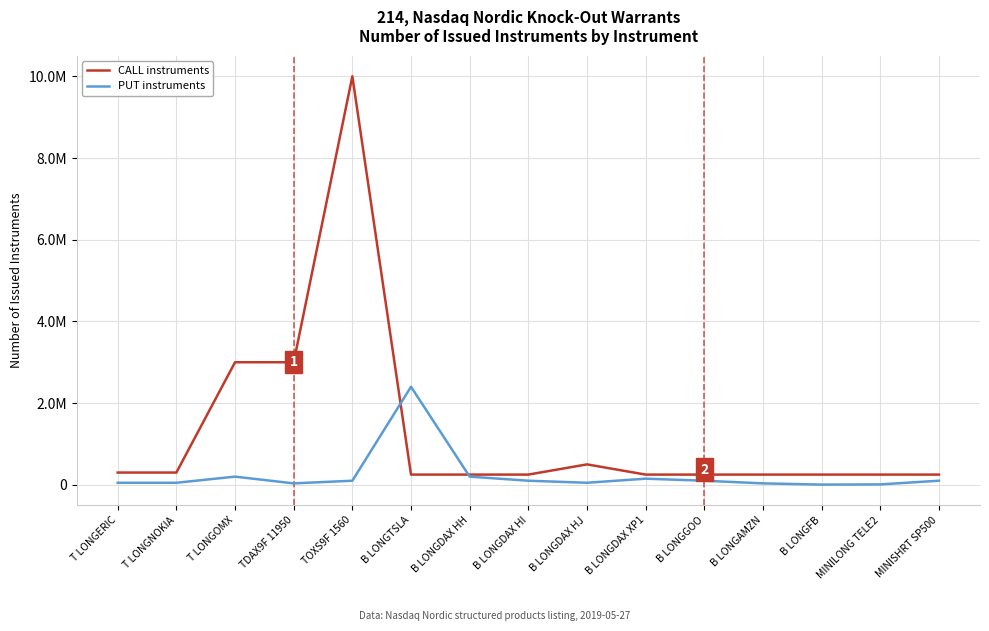

Rank the series at MINISHRT SP500 from lowest to highest value.

PUT instruments, CALL instruments